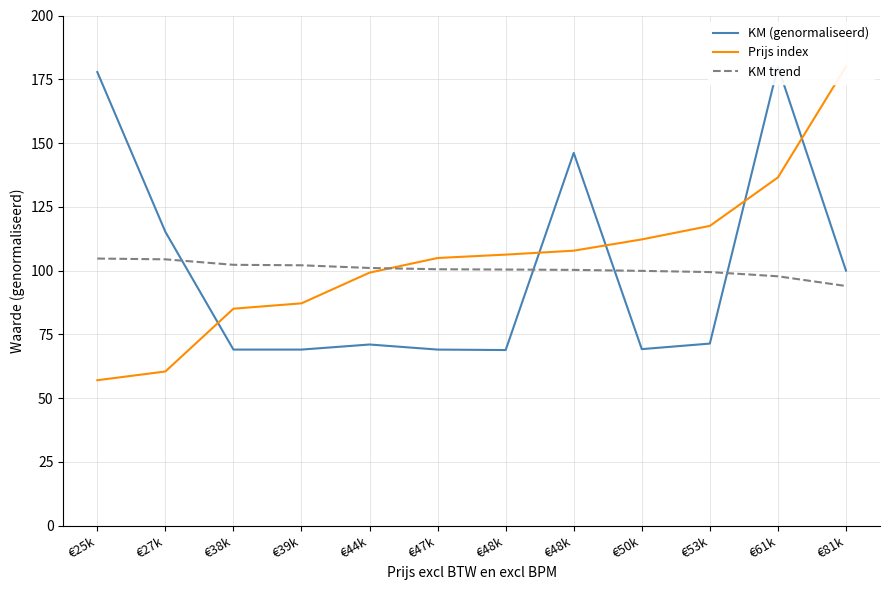

At €50k, list the series in order from largest to smallest.

Prijs index, KM trend, KM (genormaliseerd)